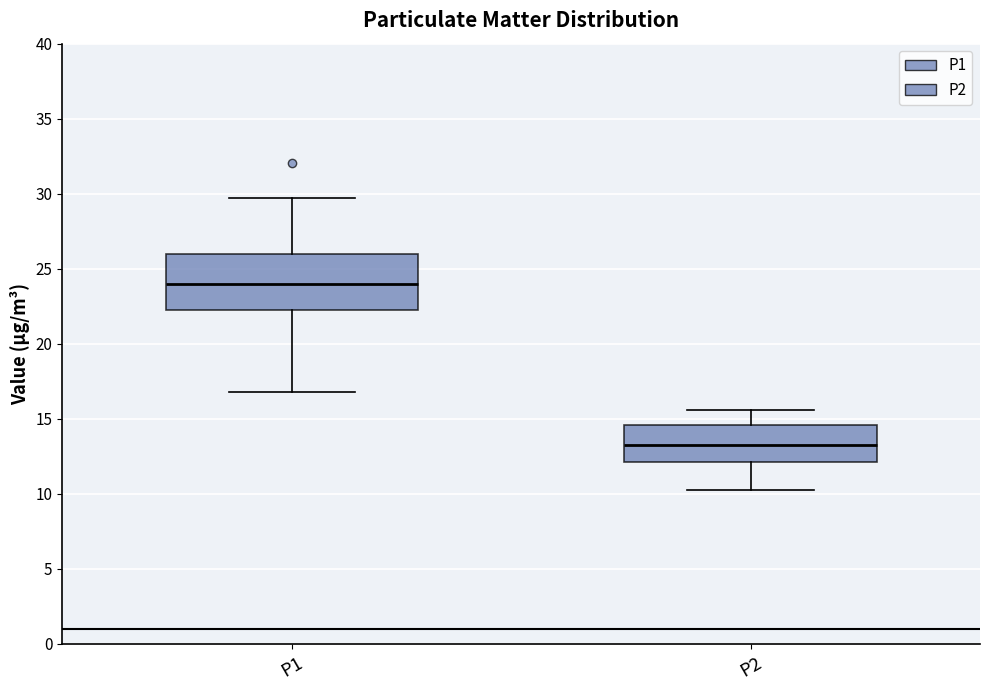

Which box has the highest median line?

P1